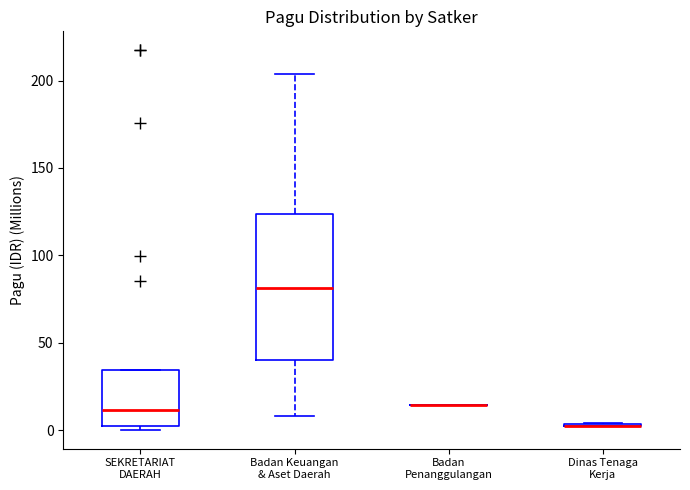

Which box is the tallest, from its lower edge to its upper edge?

Badan Keuangan & Aset Daerah